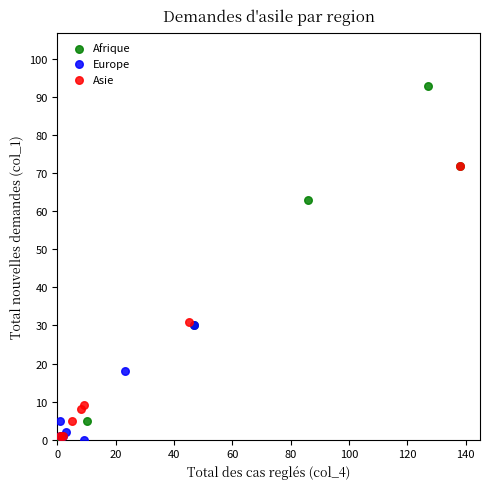

Which series contains the highest Y value?

Afrique